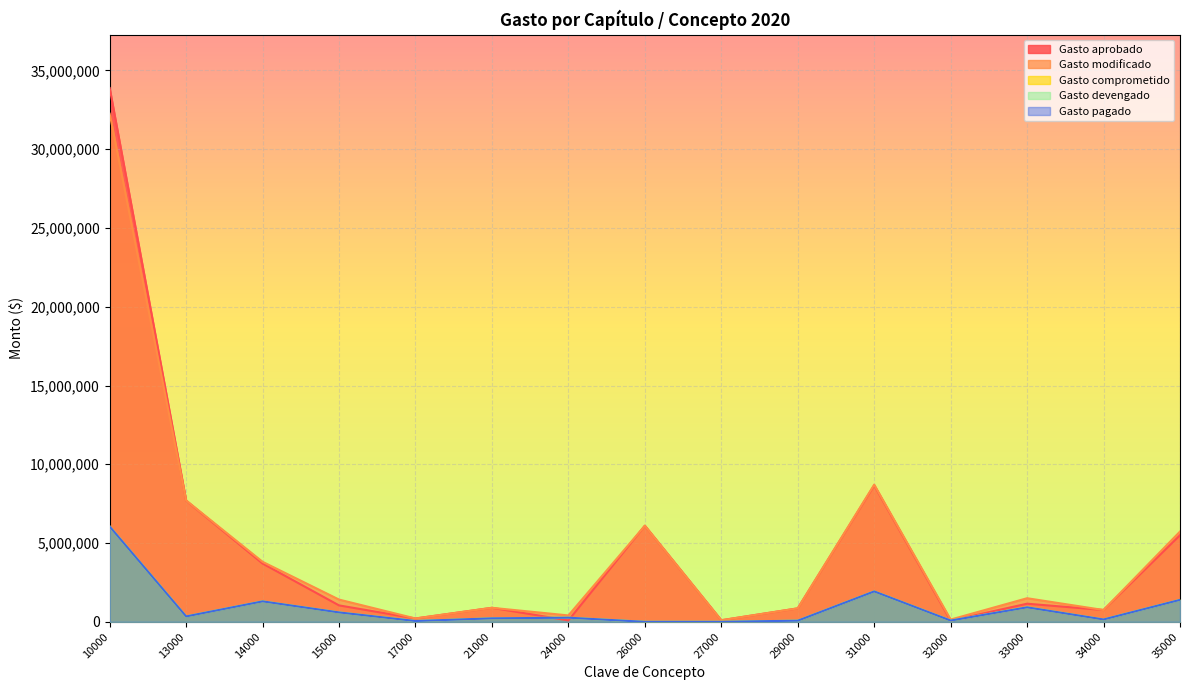

Between which two adjacent categories do Gasto pagado and Gasto aprobado first intersect?

21000 and 24000